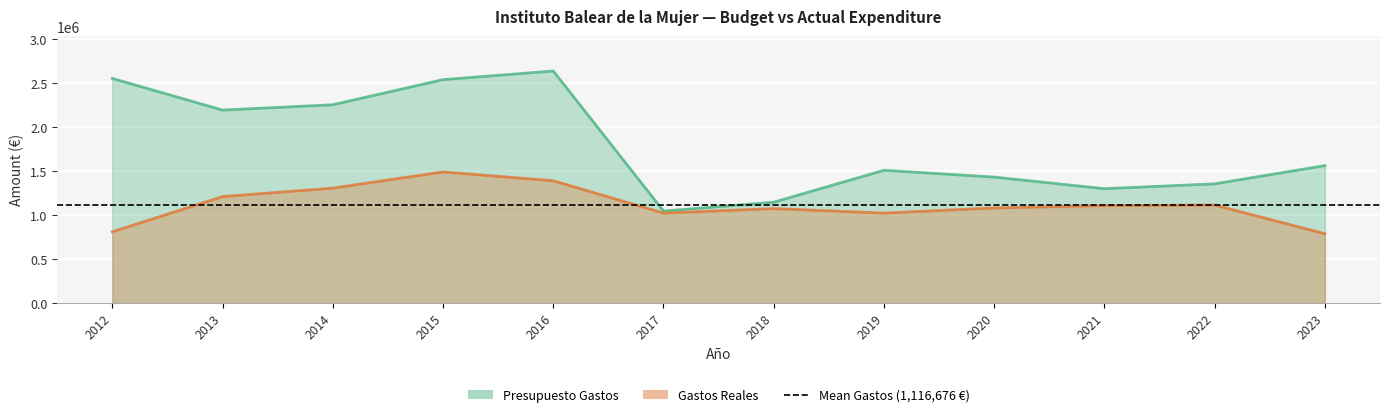

At which label does Presupuesto Gastos reach its peak?

2016